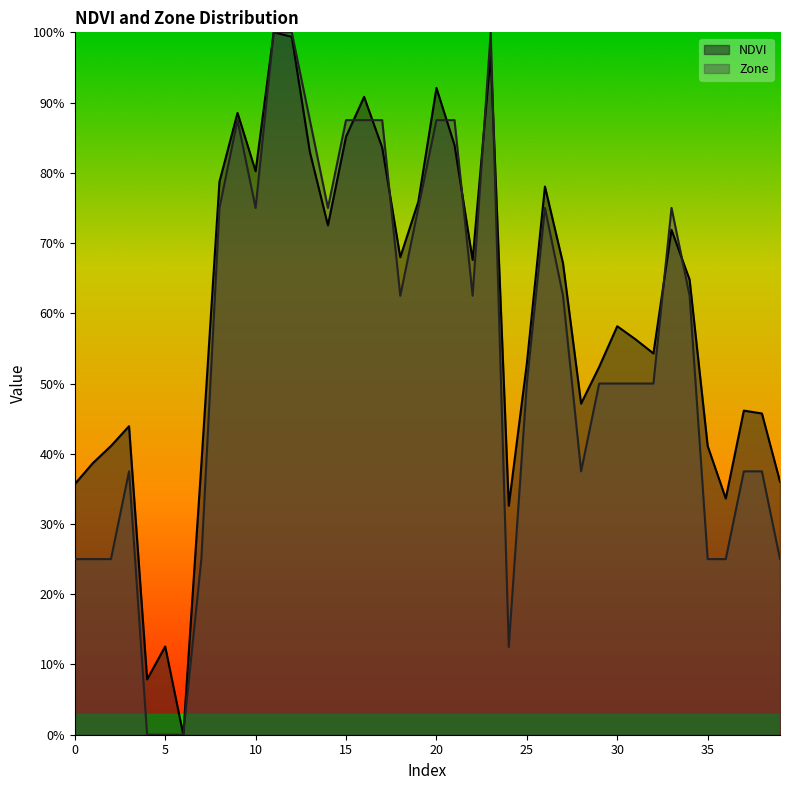

Is the value of Zone at 39 greater than the value of NDVI at 14?

No